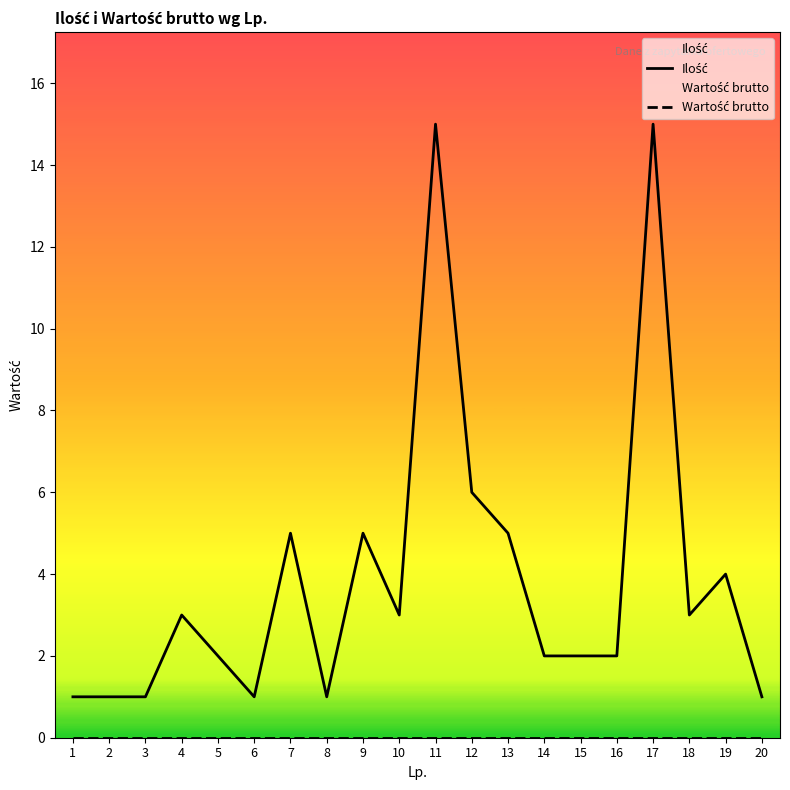

Is it true that Wartość brutto equals 0 at 18?

True